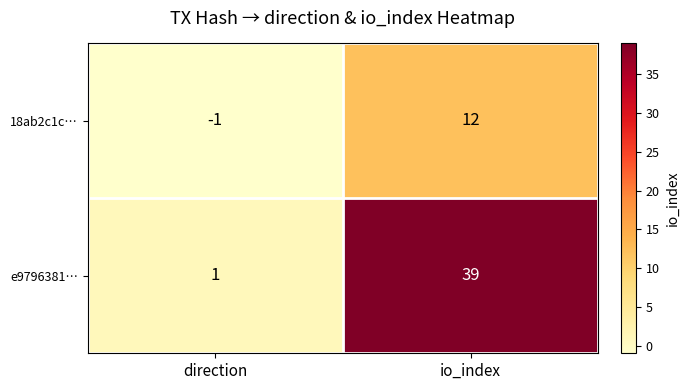

Which series has the largest range (max minus min)?

e9796381…